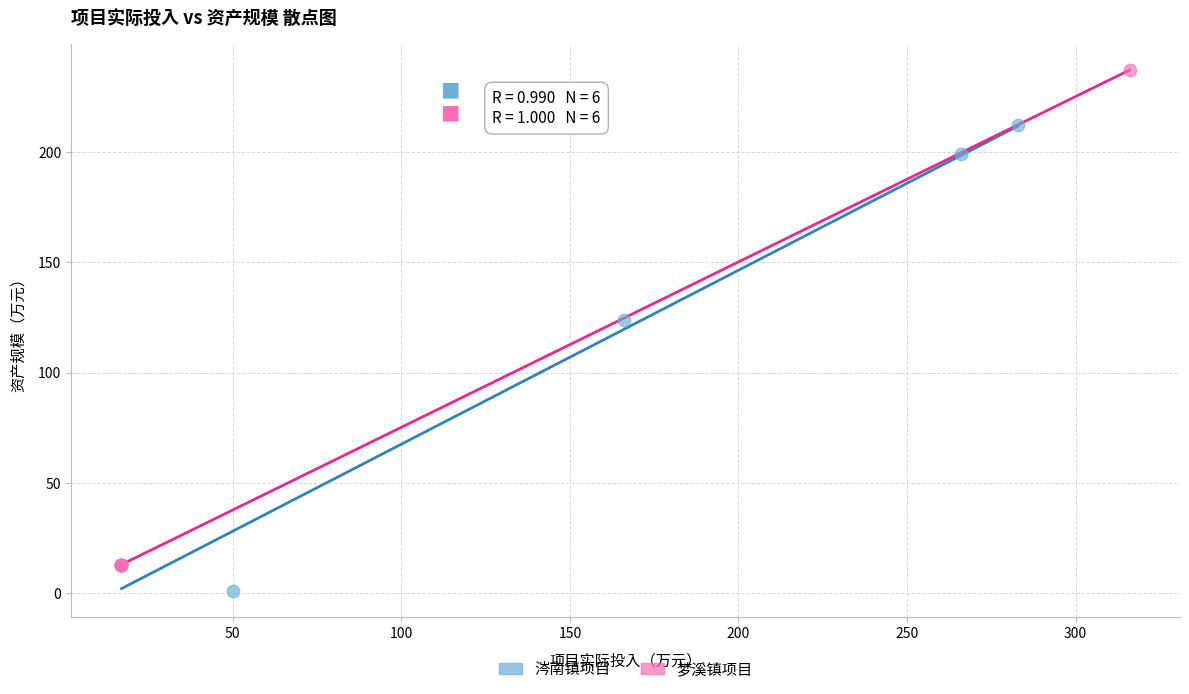

Which series has the largest Y range (max minus min)?

梦溪镇项目